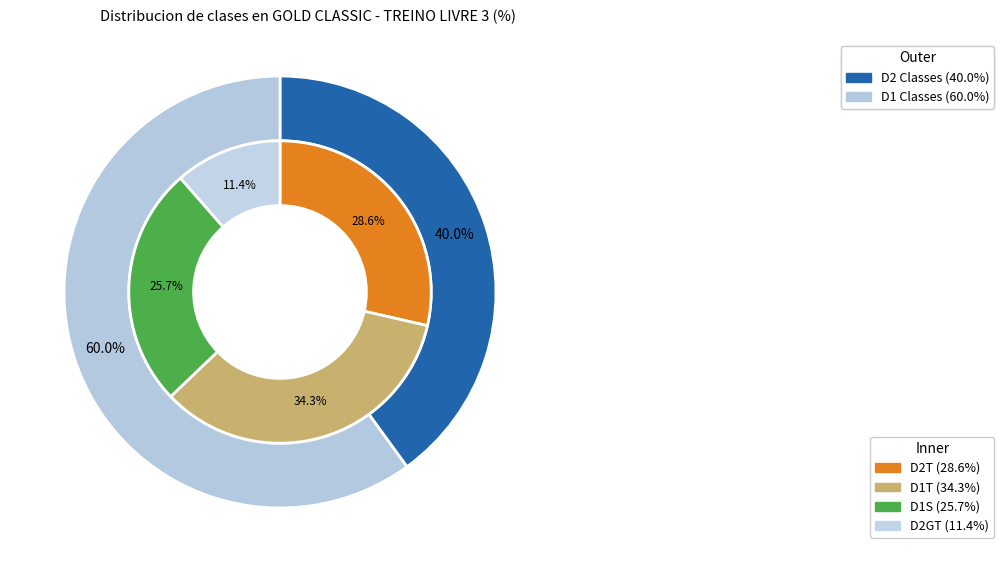

Combined, what portion of the pie is 3 and 2?

37.1%